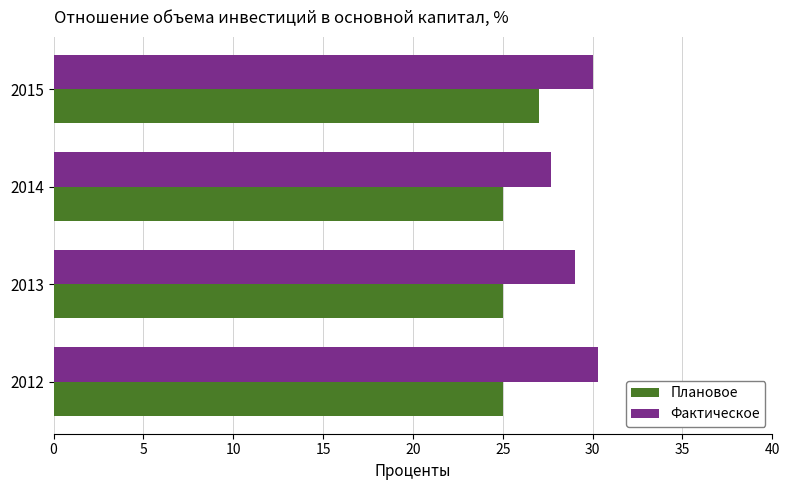

True or false: Фактическое has a value of 43.8 at 2014.

False